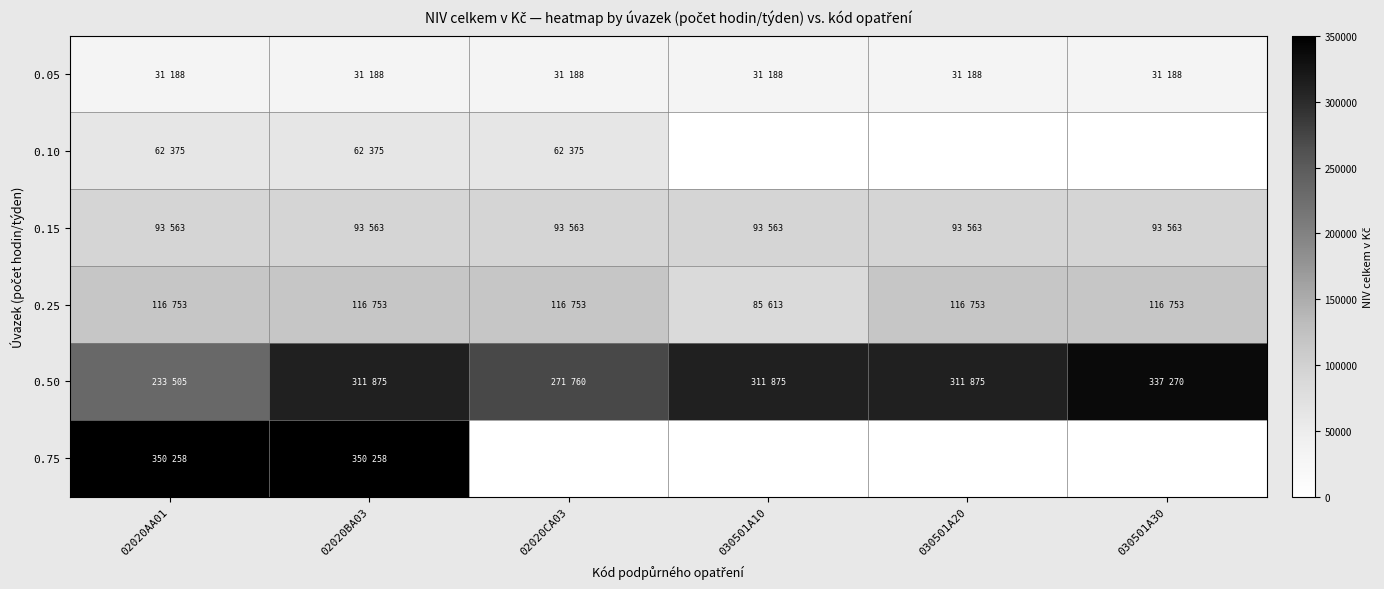

What is the sum of all 0.05 values?

187128.0